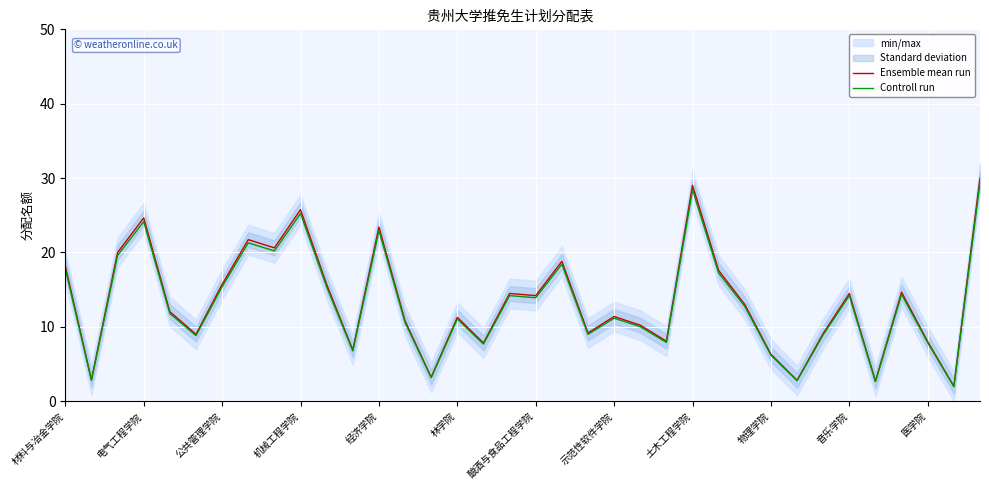

The value of Ensemble mean run at 电气工程学院 is 24.6. True or false?

True